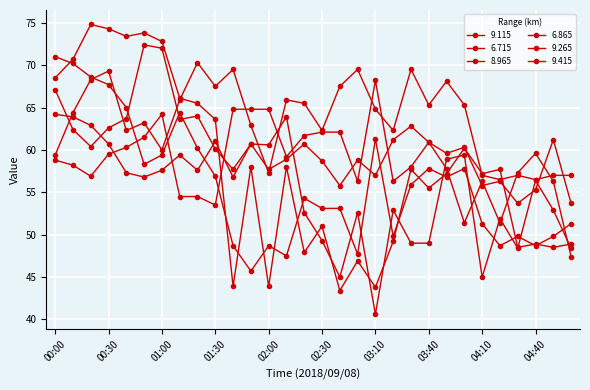

What is the maximum value for 9.415?

68.2